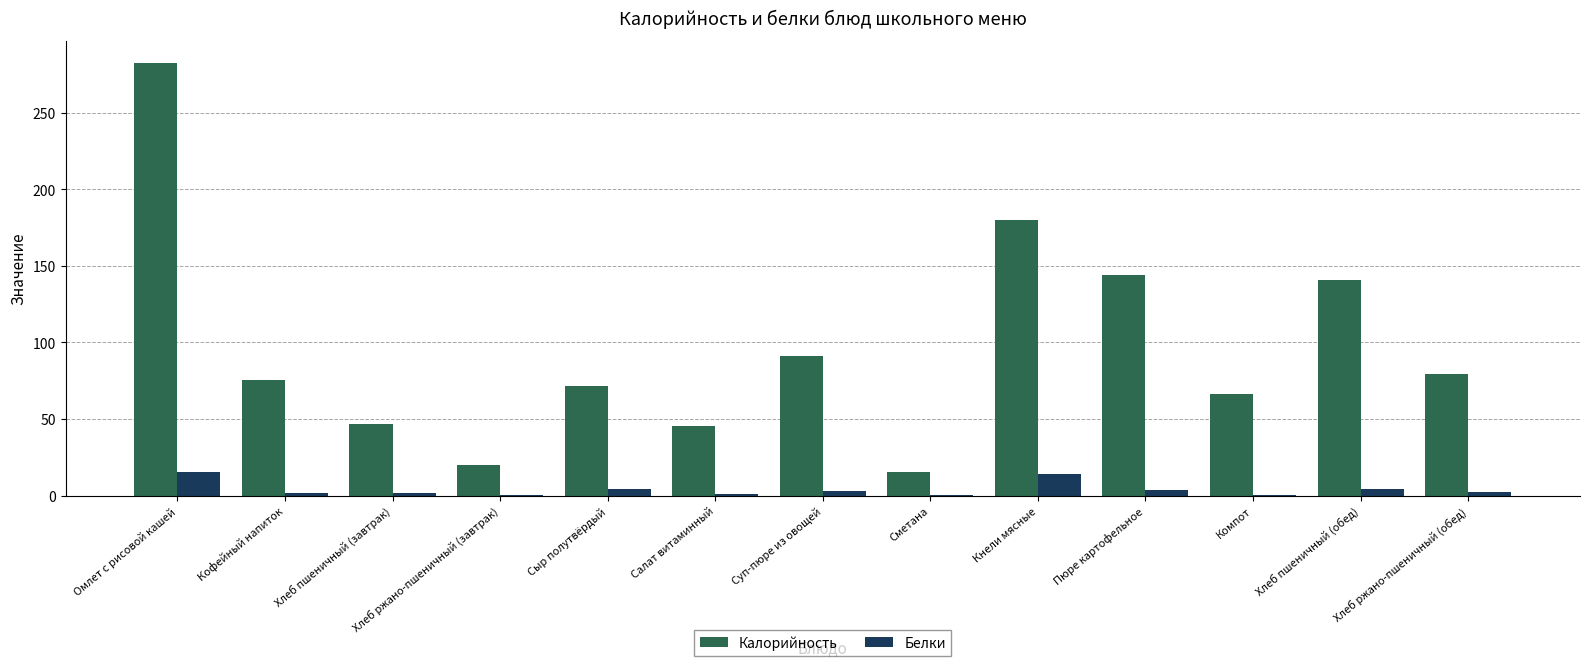

At which category does the chart reach its peak across all series?

Омлет с рисовой кашей